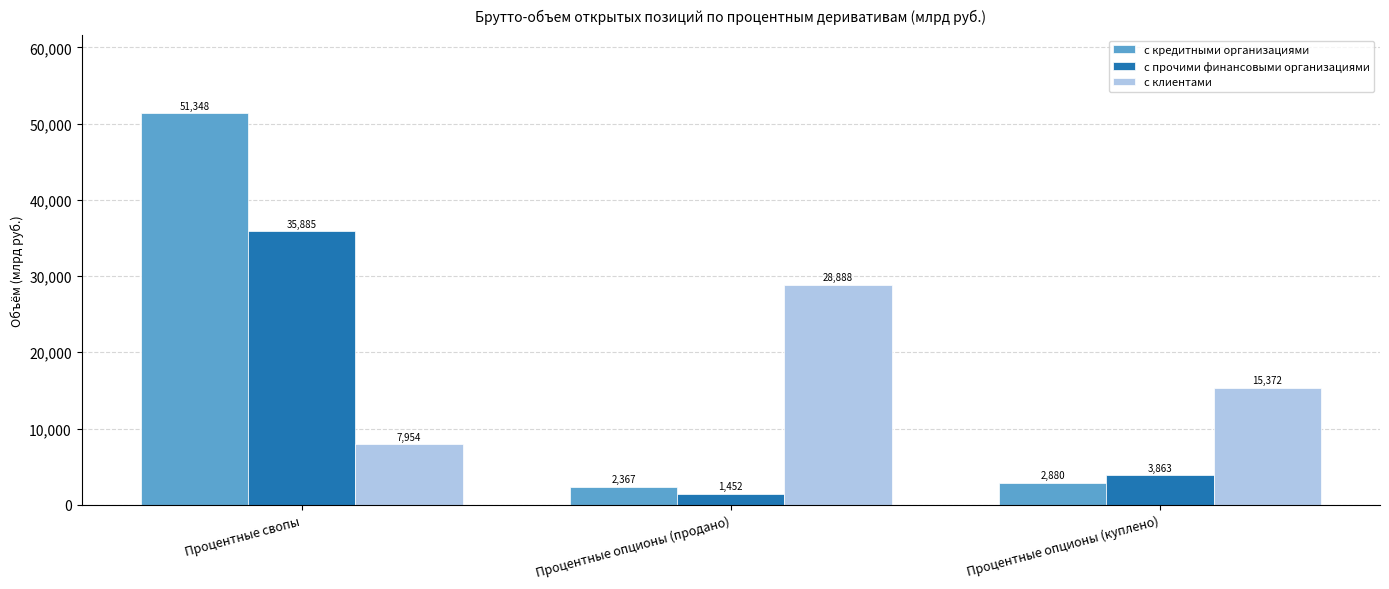

At how many categories does at least one series exceed 50487?

1